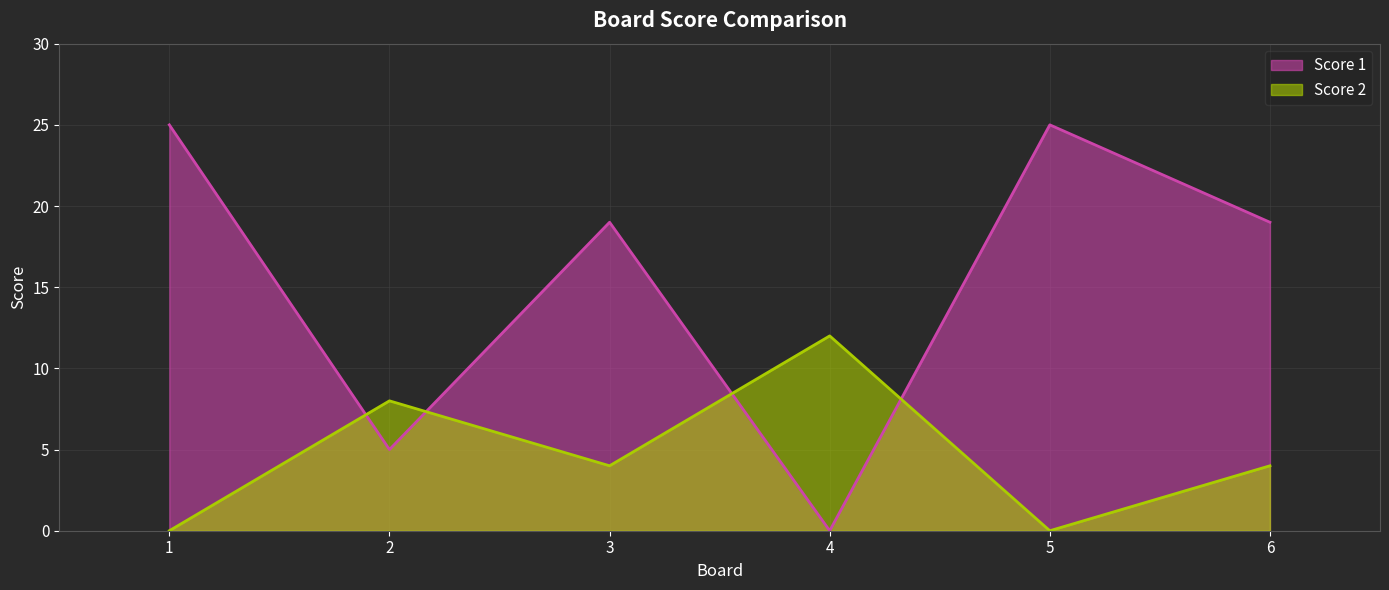

What is the sum of the Score 2 values at 6 and 1?

4